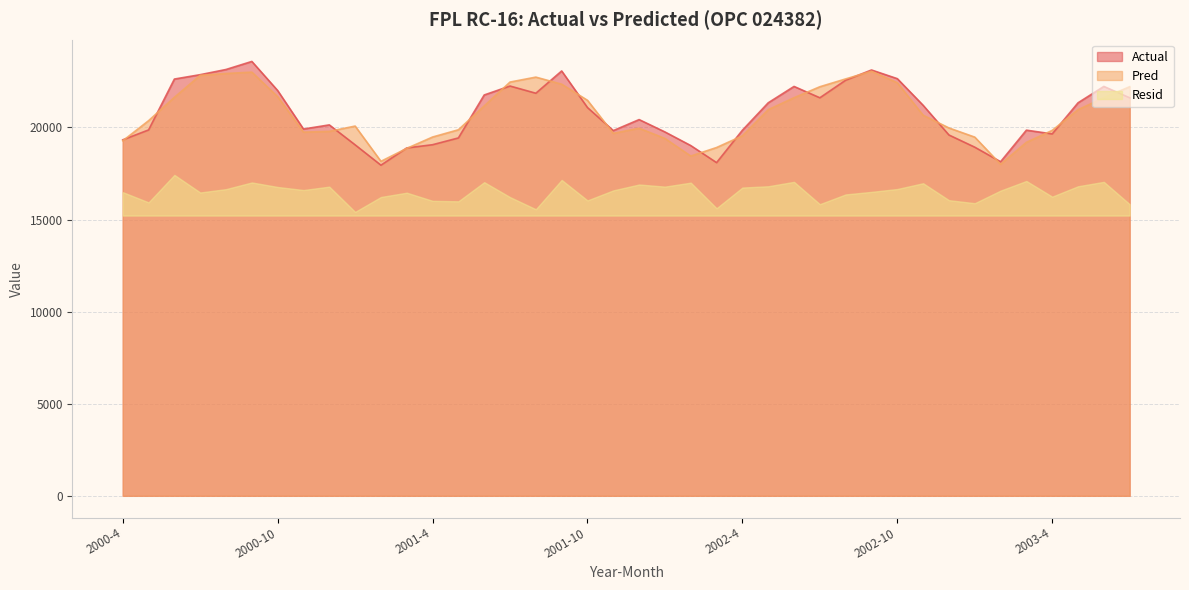

How many data points in Pred are above 20664?

20